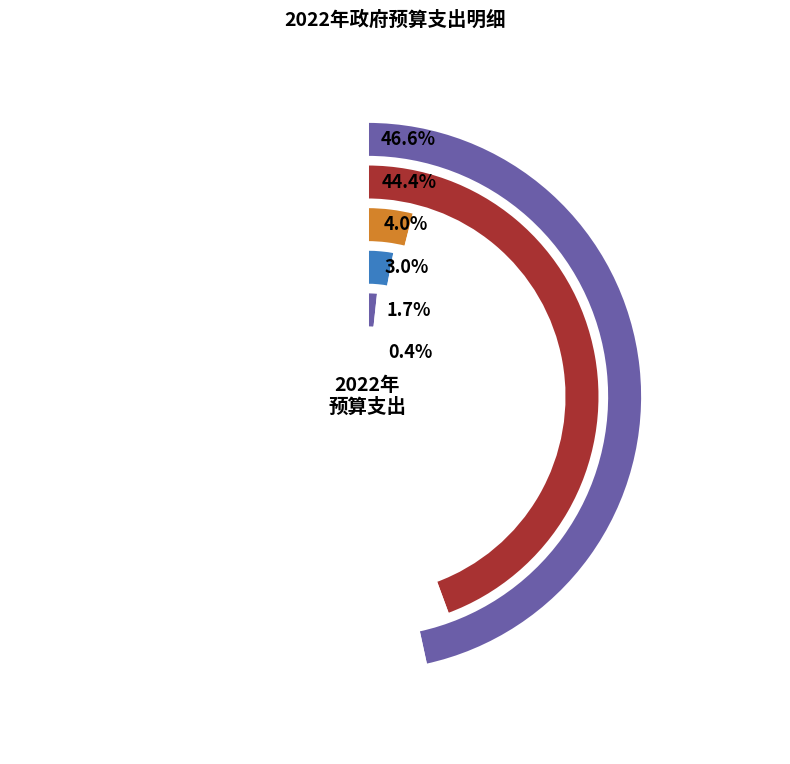

What is the smallest slice in the pie chart?

其他社会保障和就业支出